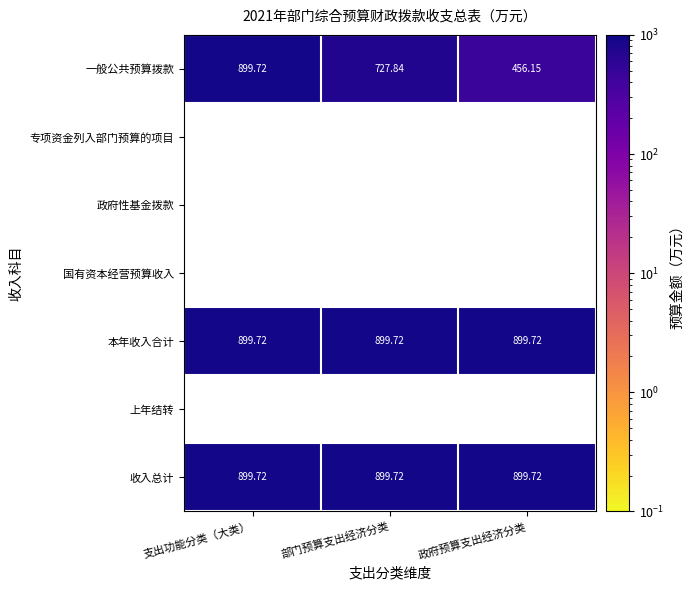

How many data points does each series have?

3